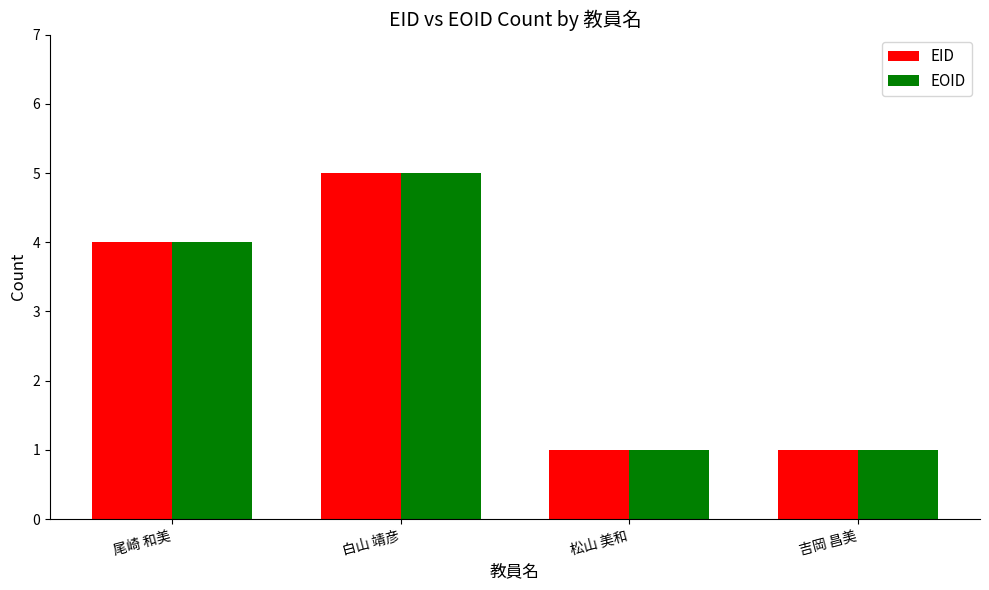

Reading left to right, transcribe all the data shown in this chart.

EID: 4	5	1	1
EOID: 4	5	1	1